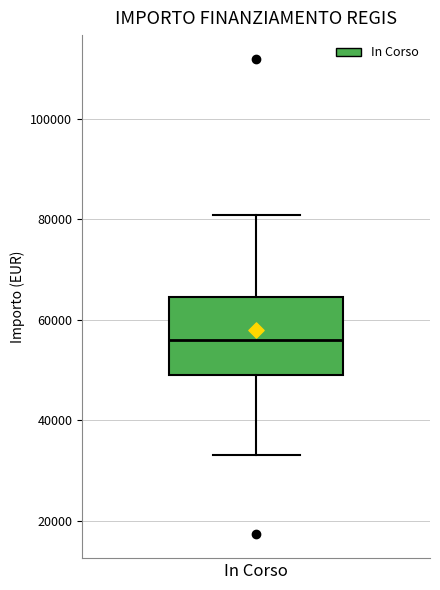

Where does the upper whisker of the box for In Corso end on the y-axis? The values are not printed on the chart, so give them approximately, as read against the axis.

80000